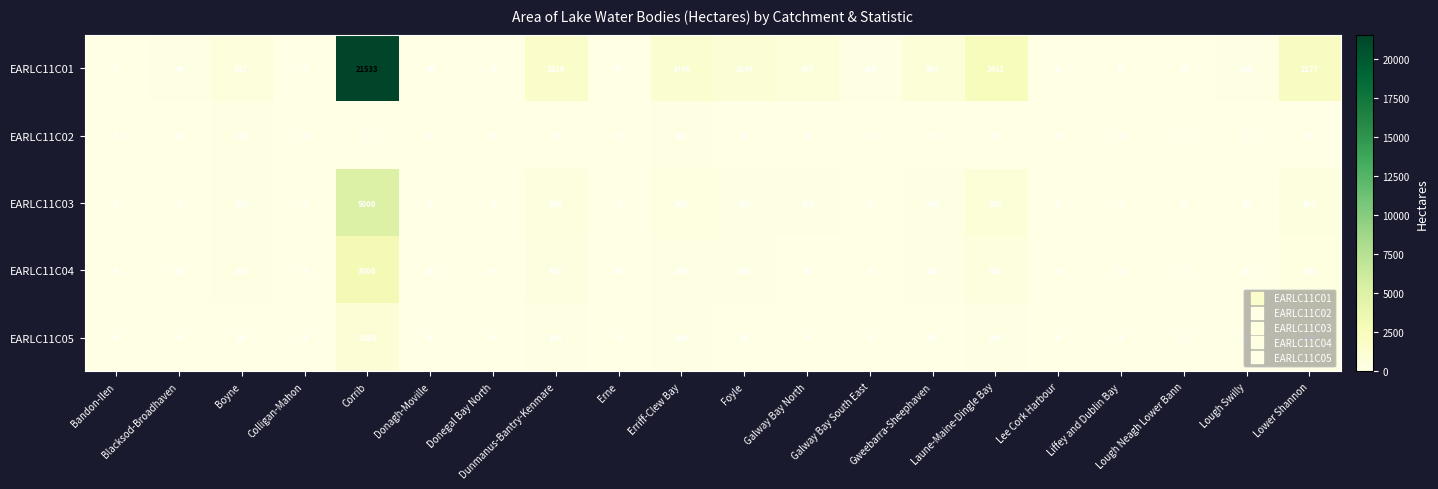

Which category has the highest value across all series?

Corrib